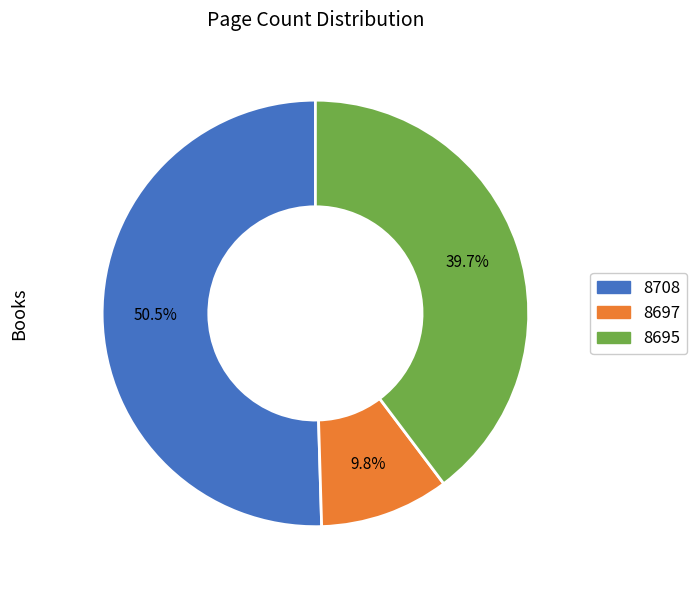

To the nearest percent, what percentage of the pie is 8697?

10%